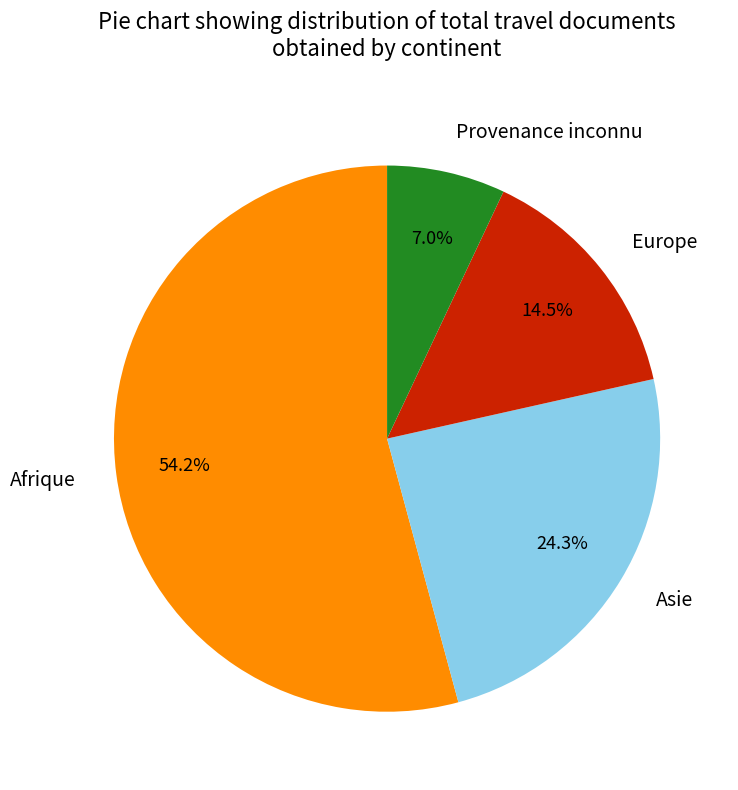

Which category accounts for the majority?

Afrique